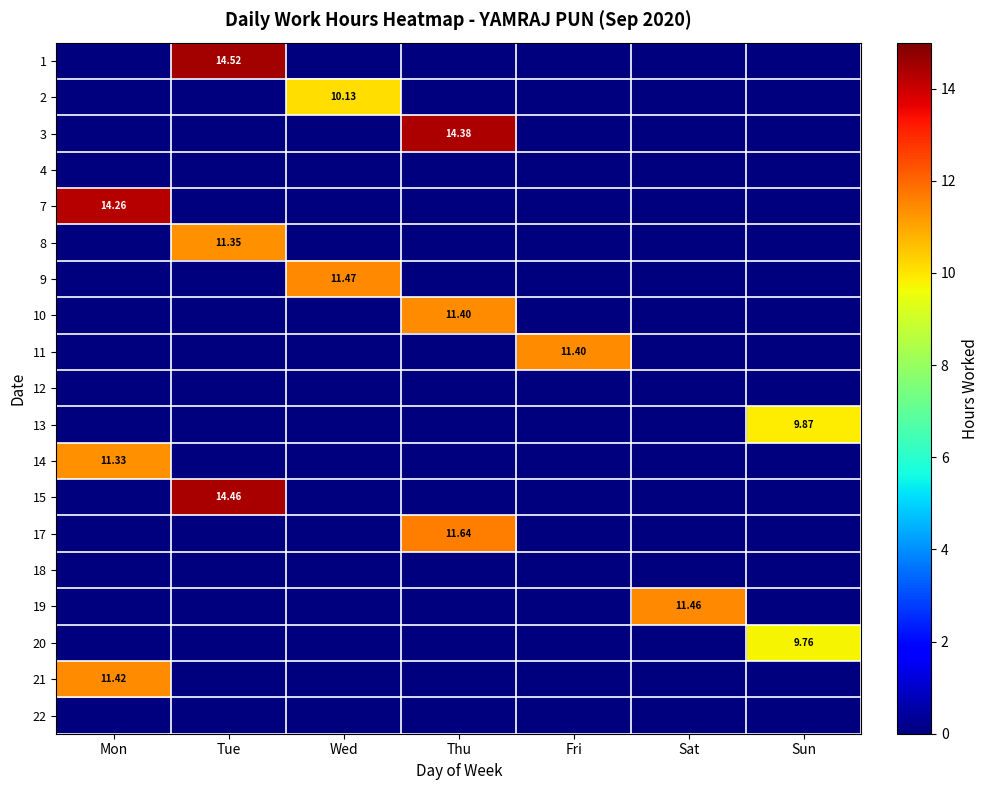

Which label corresponds to the largest value in the chart?

Tue